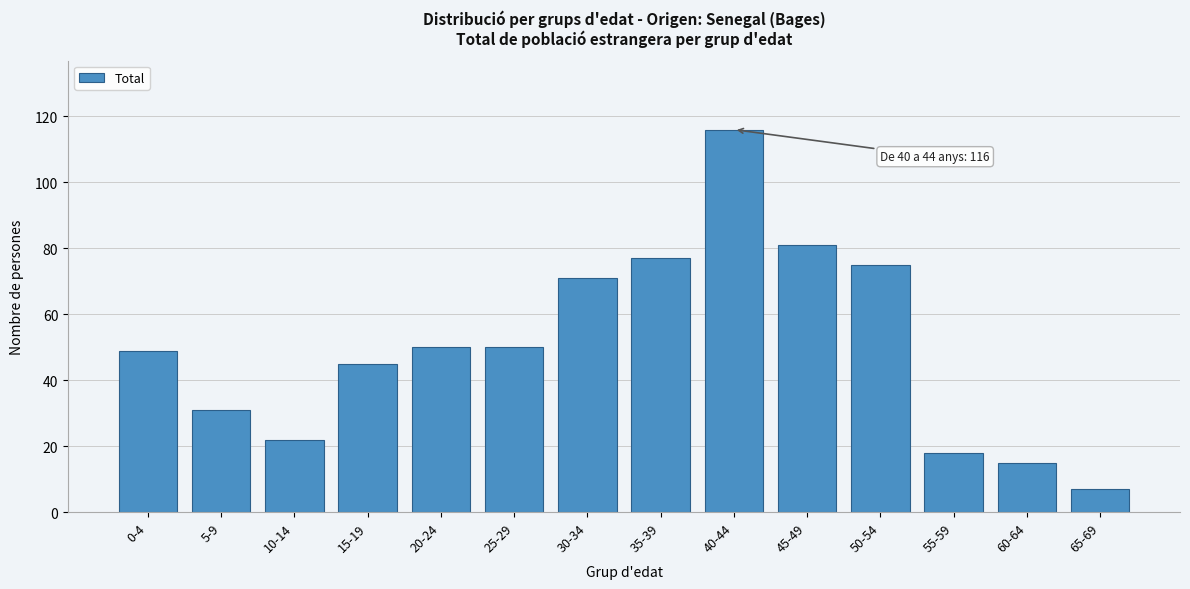

Reading left to right, transcribe all the data shown in this chart.

49	31	22	45	50	50	71	77	116	81	75	18	15	7